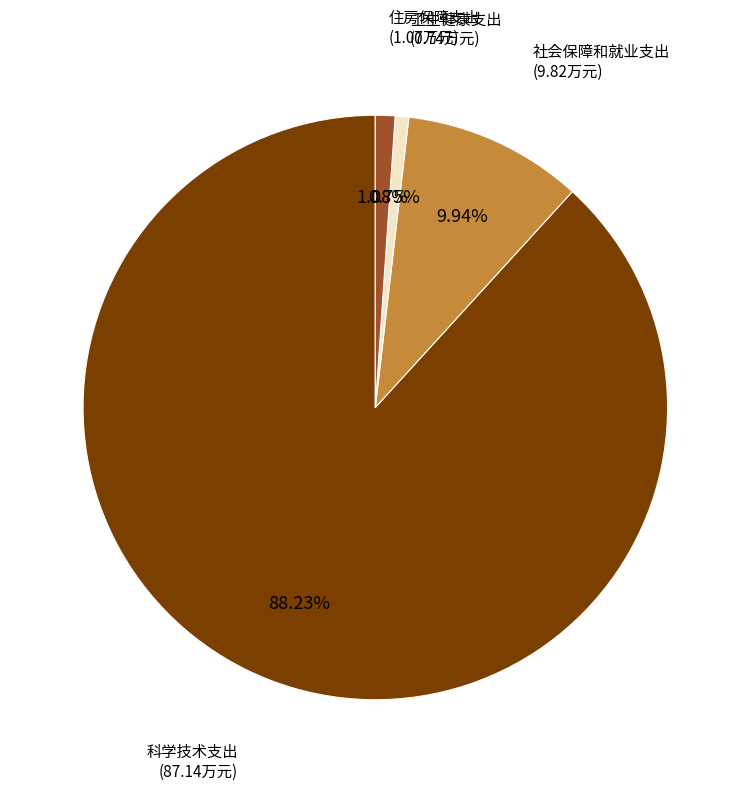

What percentage is NOT represented by 科学技术支出?

11.8%